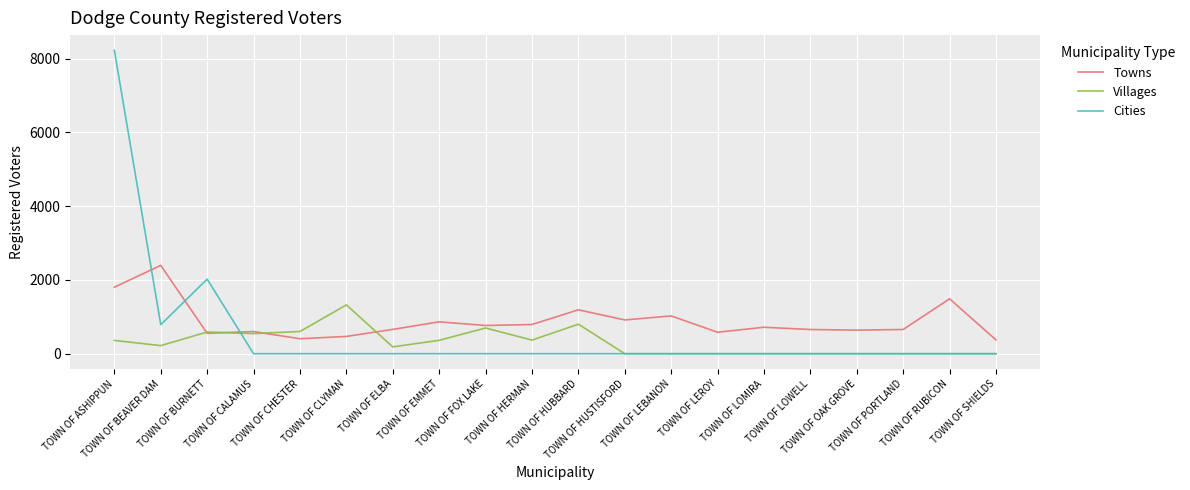

Which series changed the most between TOWN OF EMMET and TOWN OF LOMIRA?

Villages